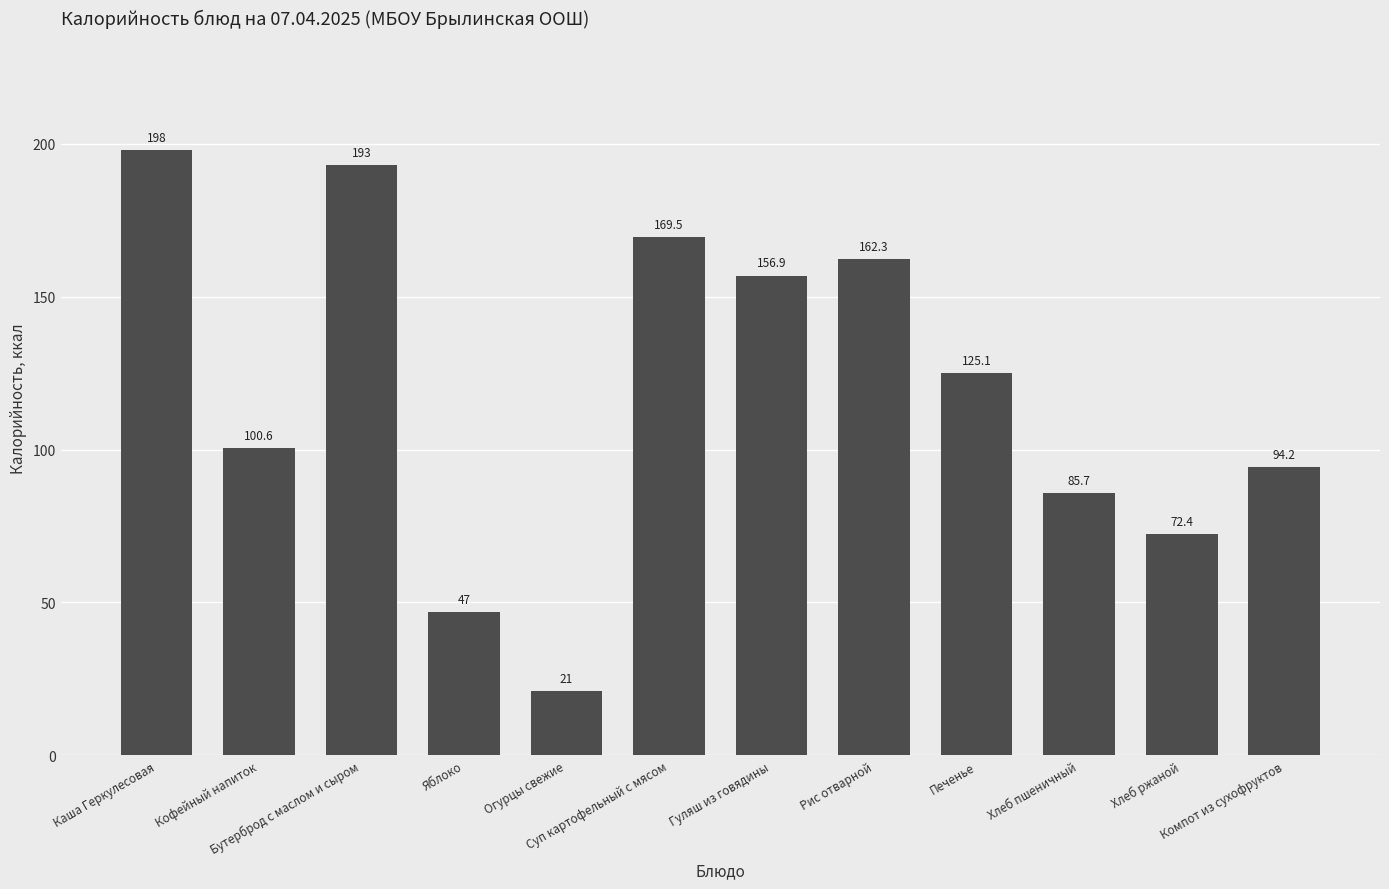

Approximately how many times larger is the value at Гуляш из говядины compared to Кофейный напиток?

1.6